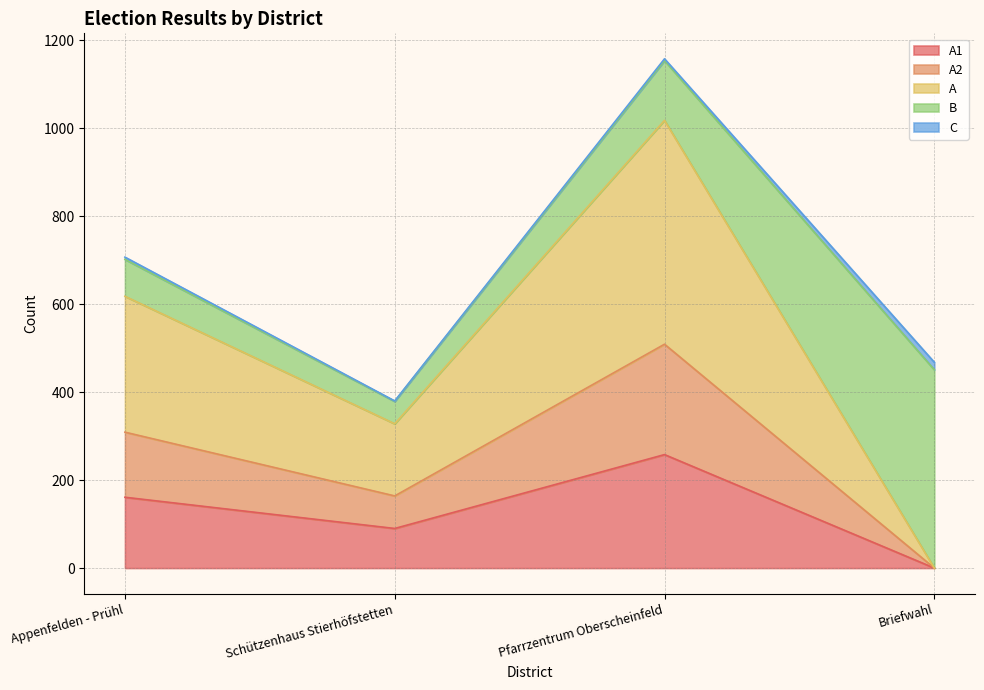

At which category does A2 reach its first local peak?

Pfarrzentrum Oberscheinfeld